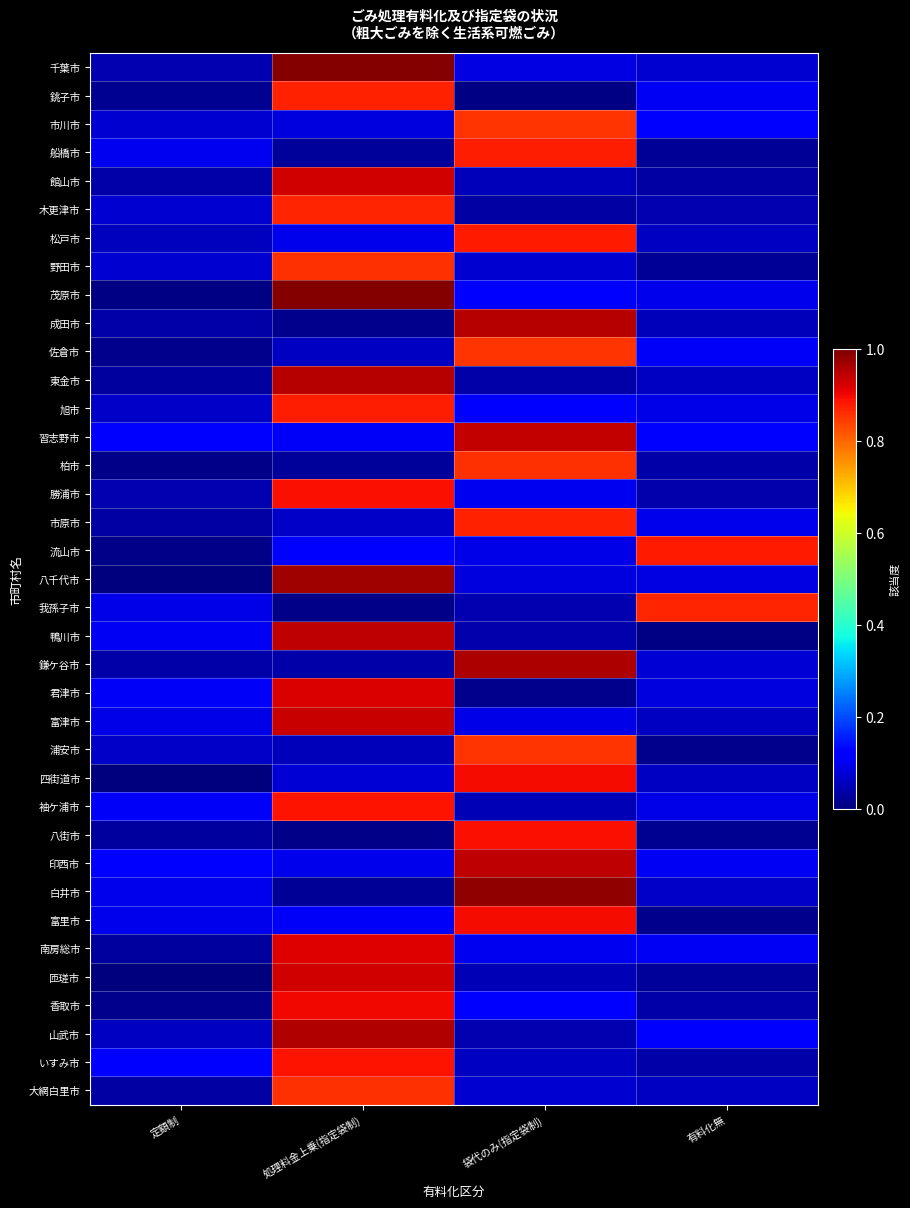

Which category has the lowest value across all series?

定額制